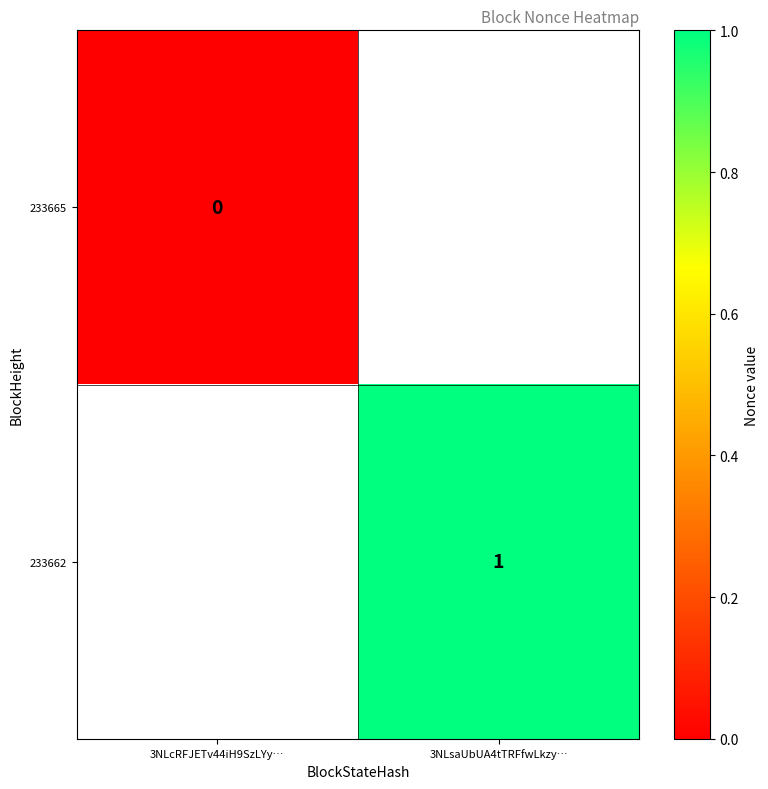

At how many categories does at least one series exceed 0?

1